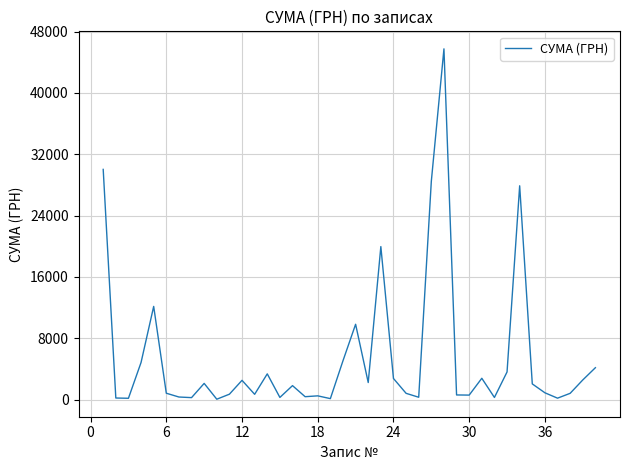

What is the greatest value displayed?

45738.9